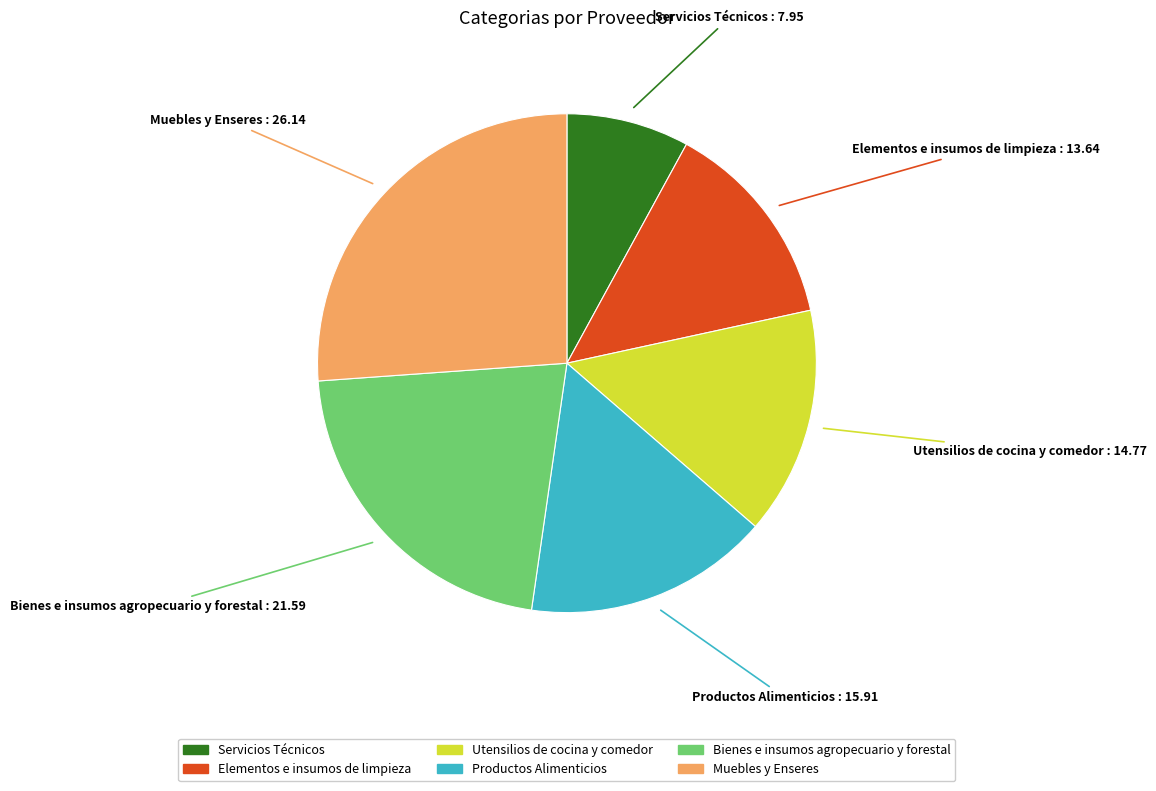

True or false: Servicios Técnicos accounts for 8% of the total.

True